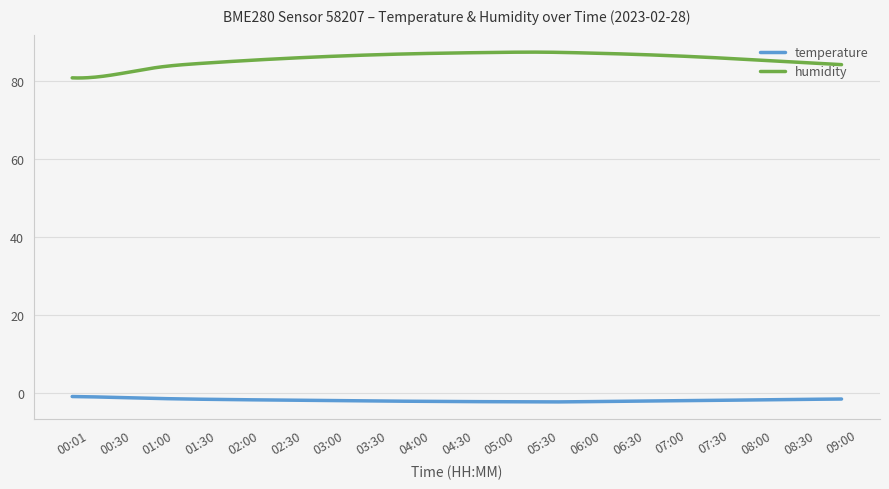

What is the sum of all humidity values?

25695.8